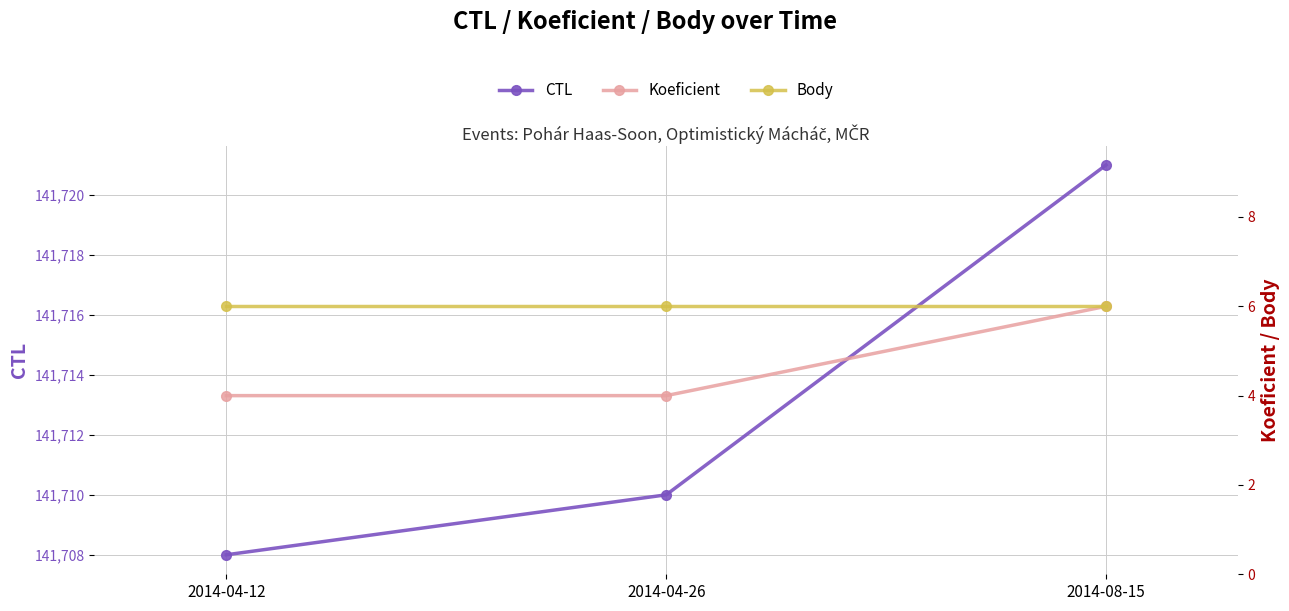

What is the label of the 2nd point from the right?

2014-04-26